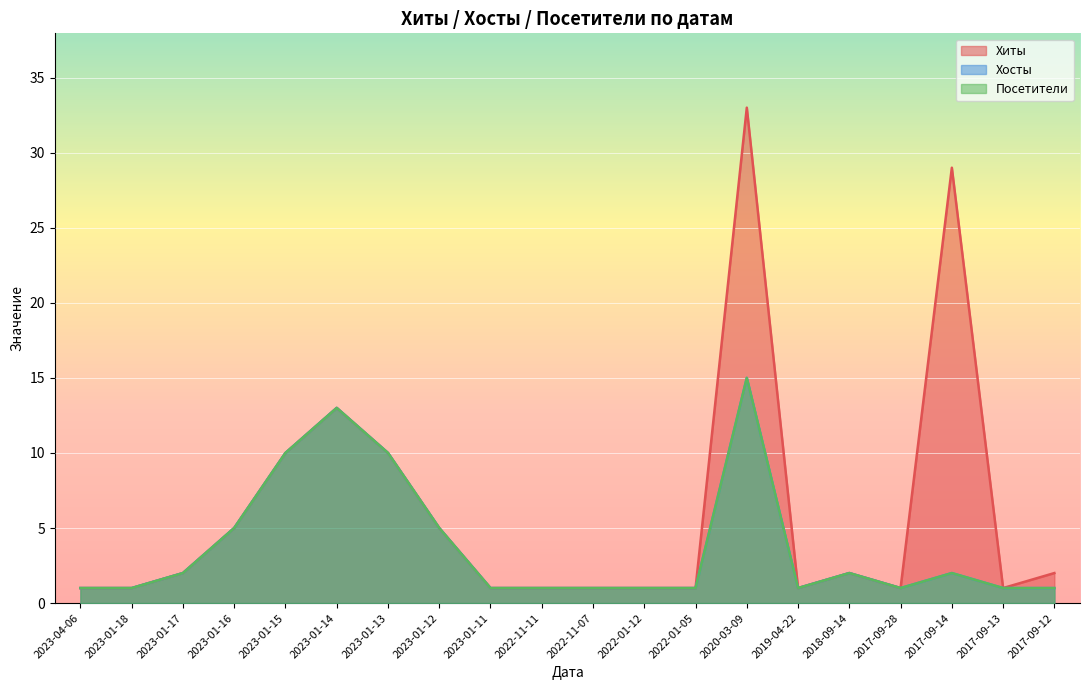

The Посетители series shows 1 at 2022-11-11. True or false?

True